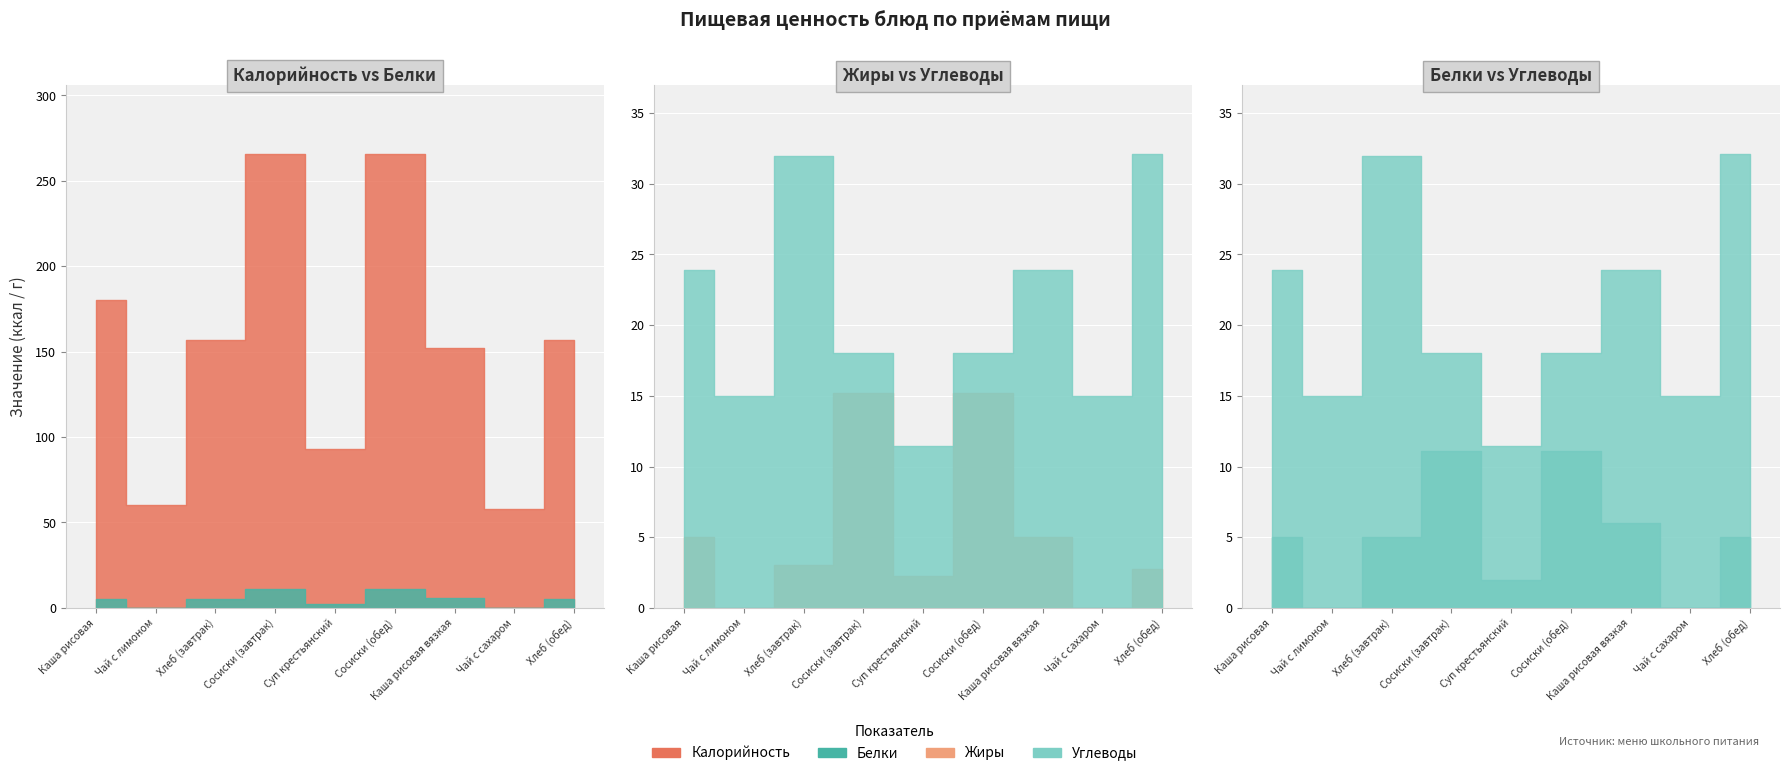

What is the highest value of the Белки series?

11.1